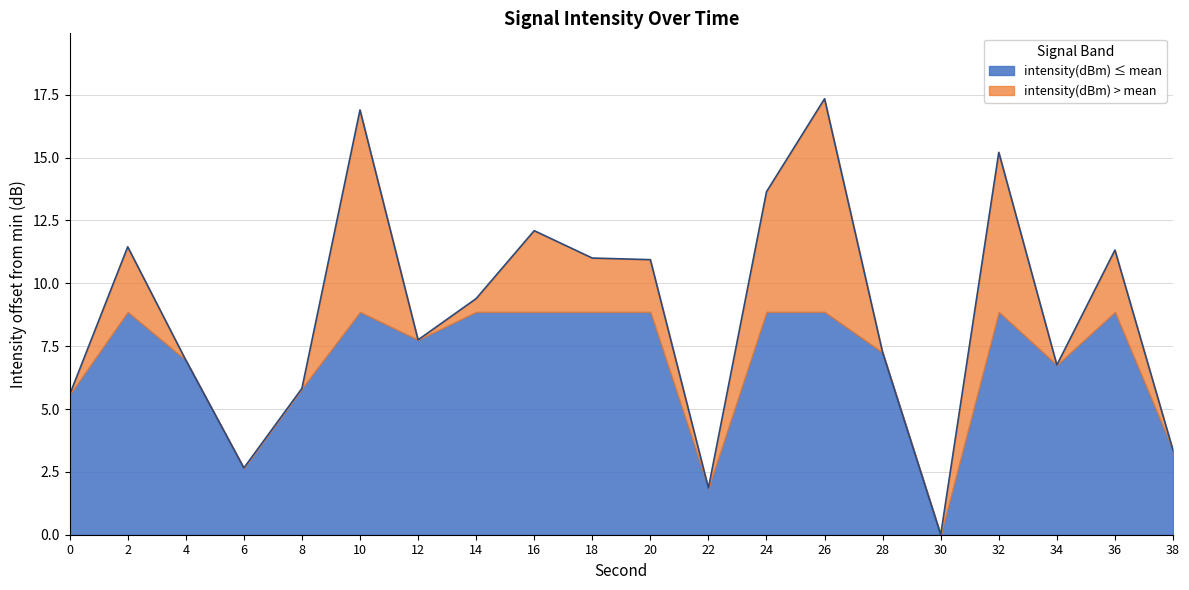

What is the difference between the values at 24 and 38?

10.3